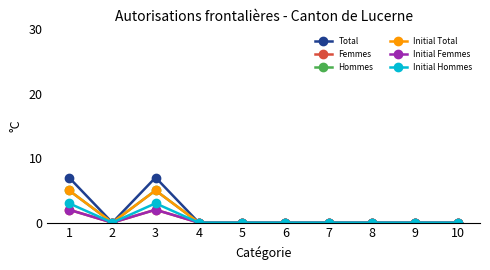

Where is Initial Femmes nearest to the value 1?

1